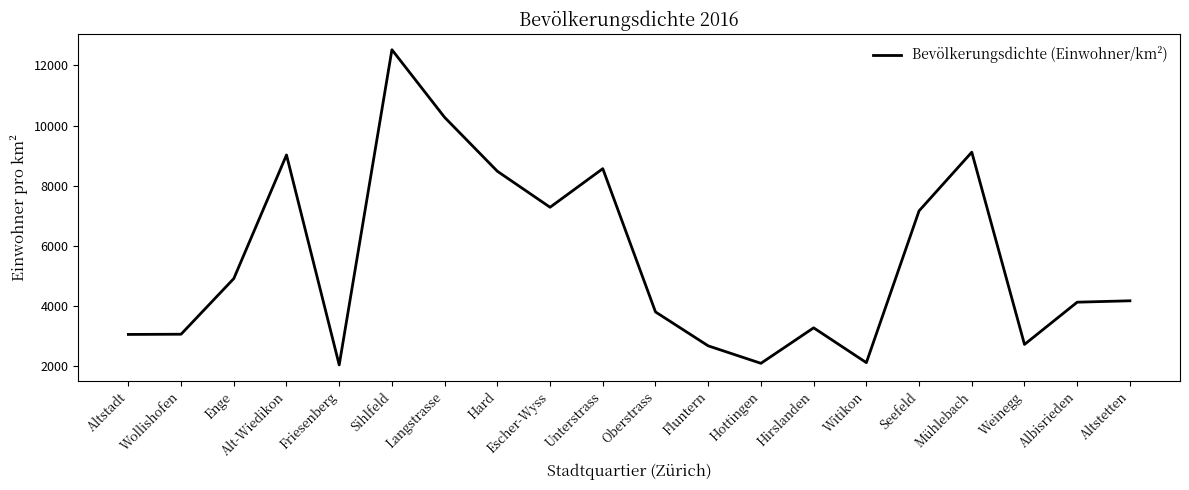

What is the approximate value at Altstetten?

4176.5